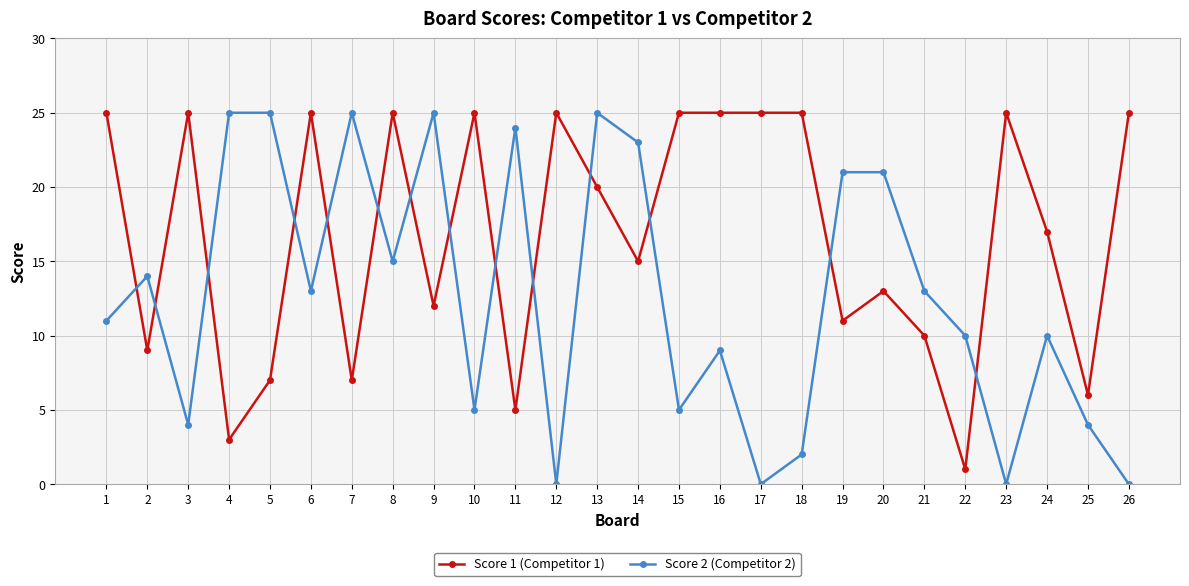

The Score 2 (Competitor 2) series shows 26 at 8. True or false?

False